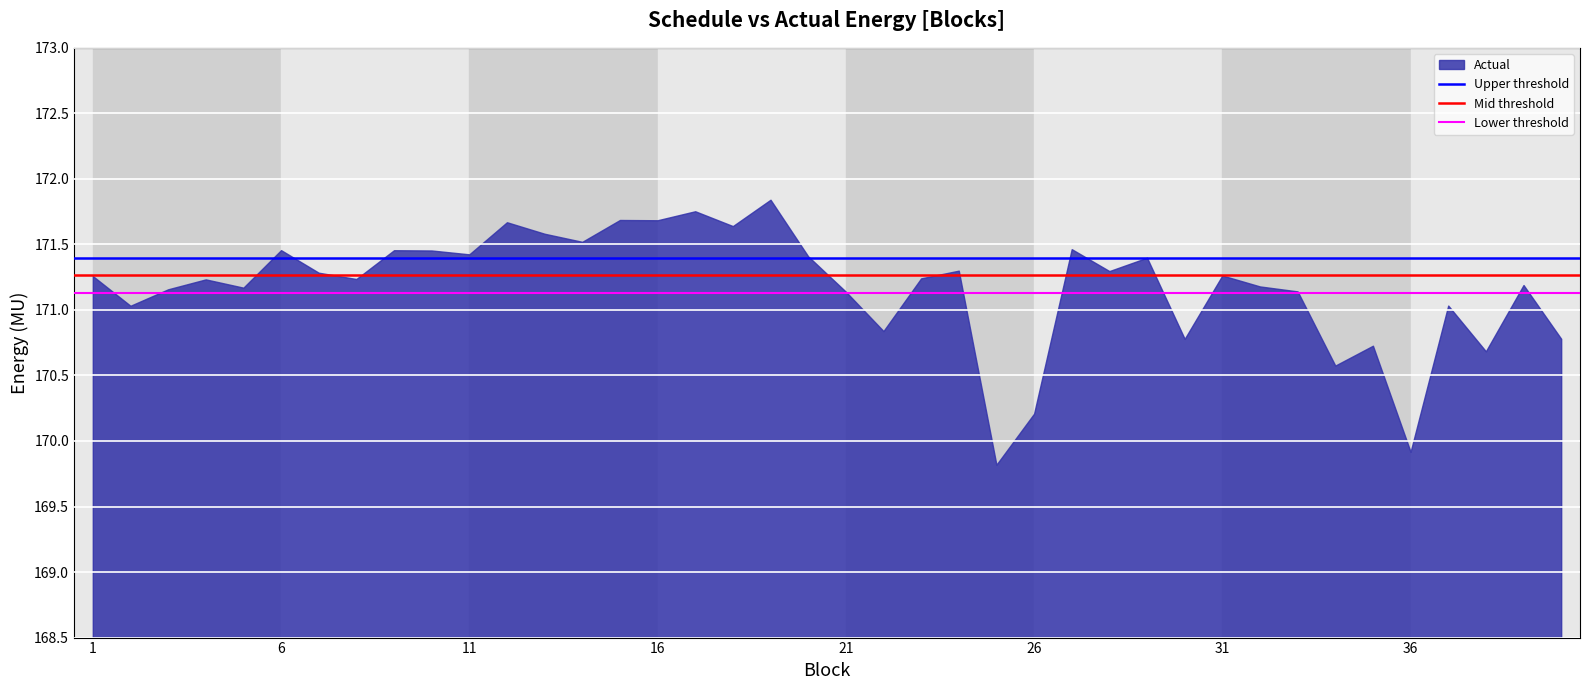

How many lines are shown in the chart?

1